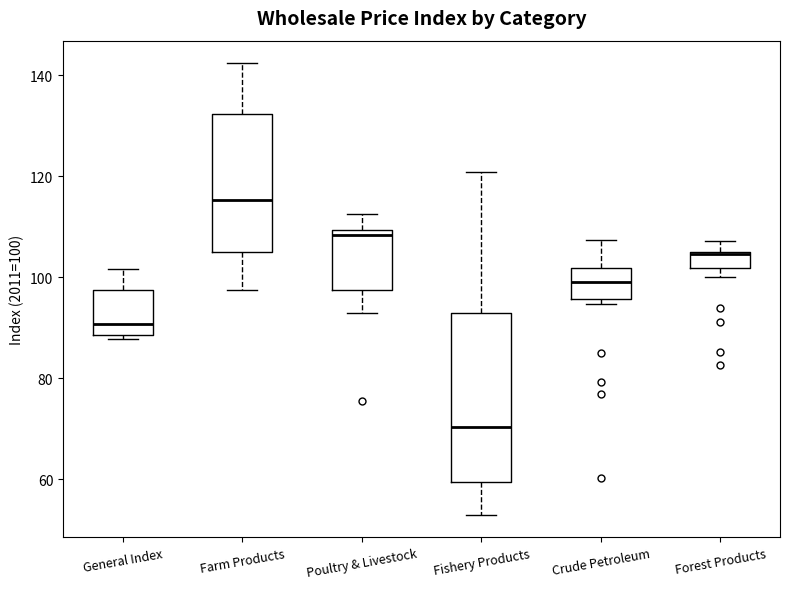

Which box is the tallest, from its lower edge to its upper edge?

Fishery Products